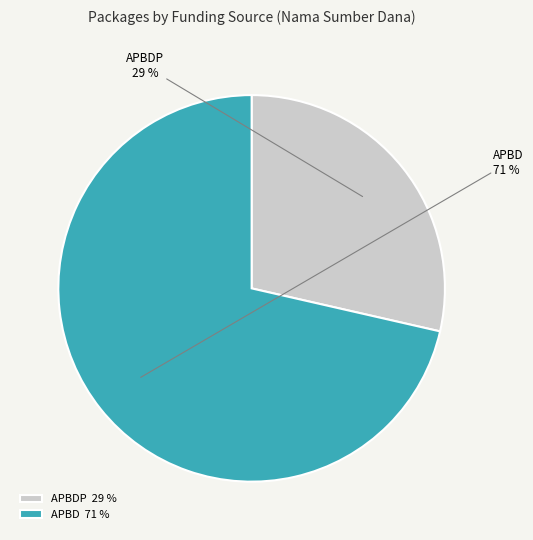

The APBD slice represents 63% of the pie. True or false?

False